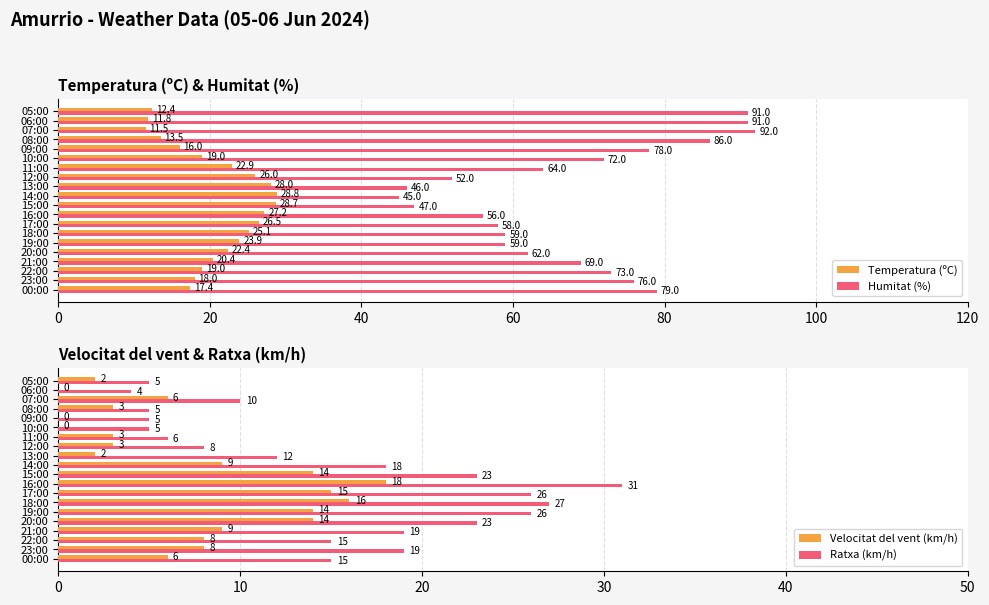

What are all the series names shown in the legend?

Temperatura (ºC), Humitat (%), Velocitat del vent (km/h), Ratxa (km/h)